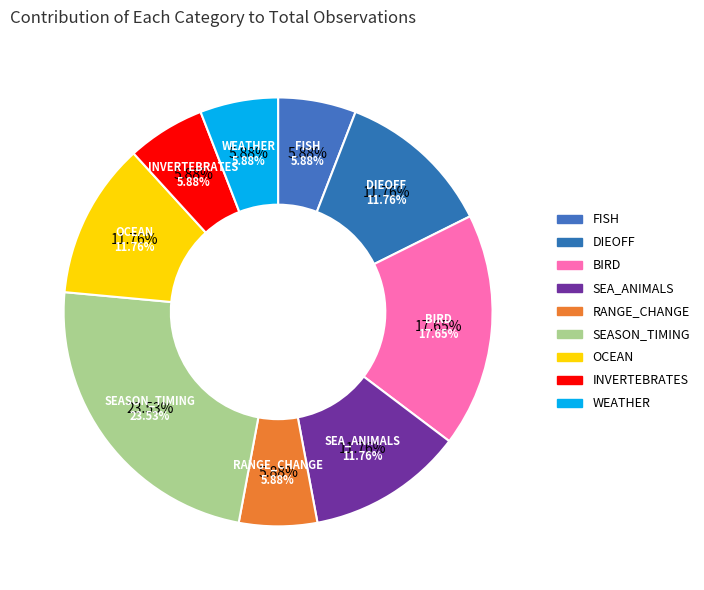

How much of the chart is everything except SEA_ANIMALS?

88.2%